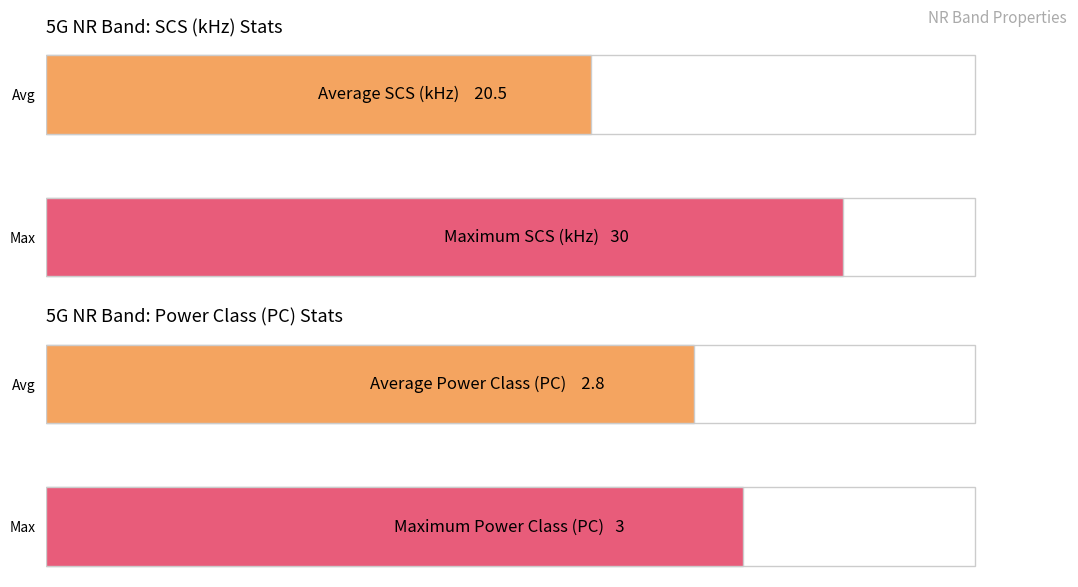

Which series has the largest range (max minus min)?

SCS (kHz)